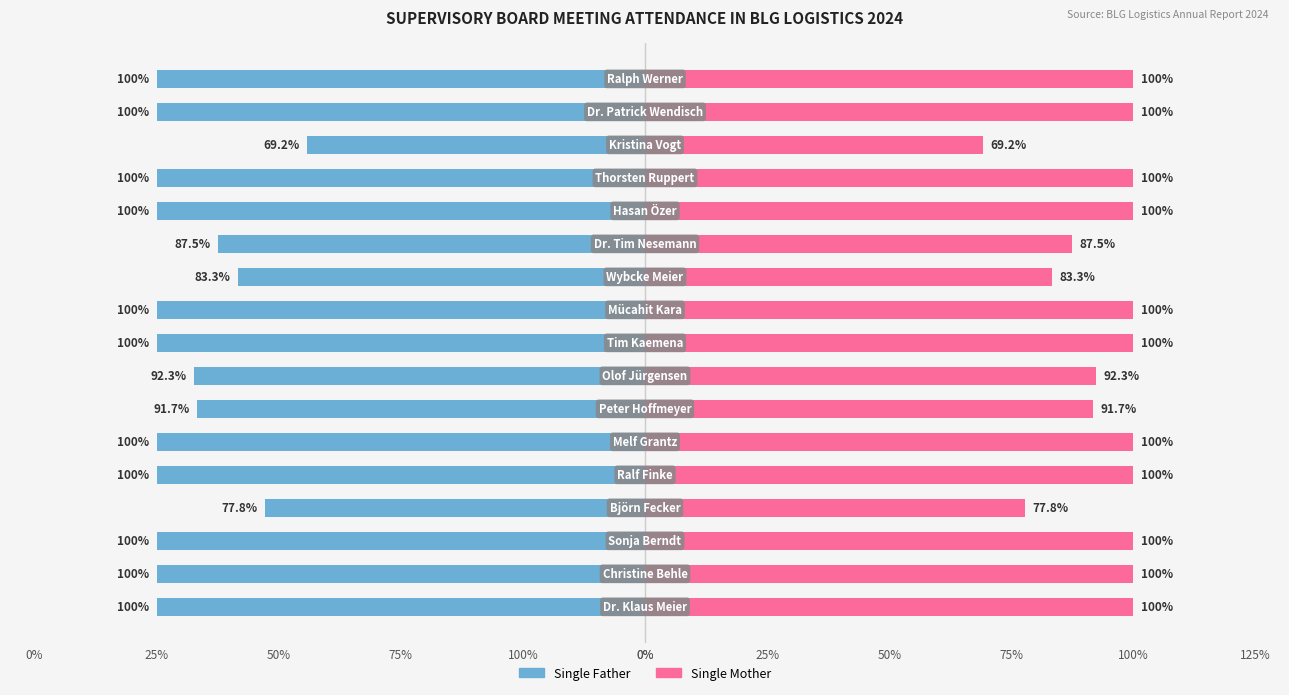

How many distinct data groups are displayed?

2